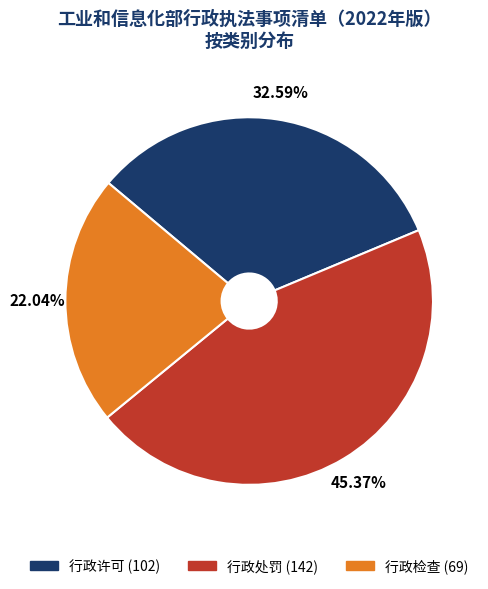

Is it true that 行政处罚 is 55% of the pie?

False